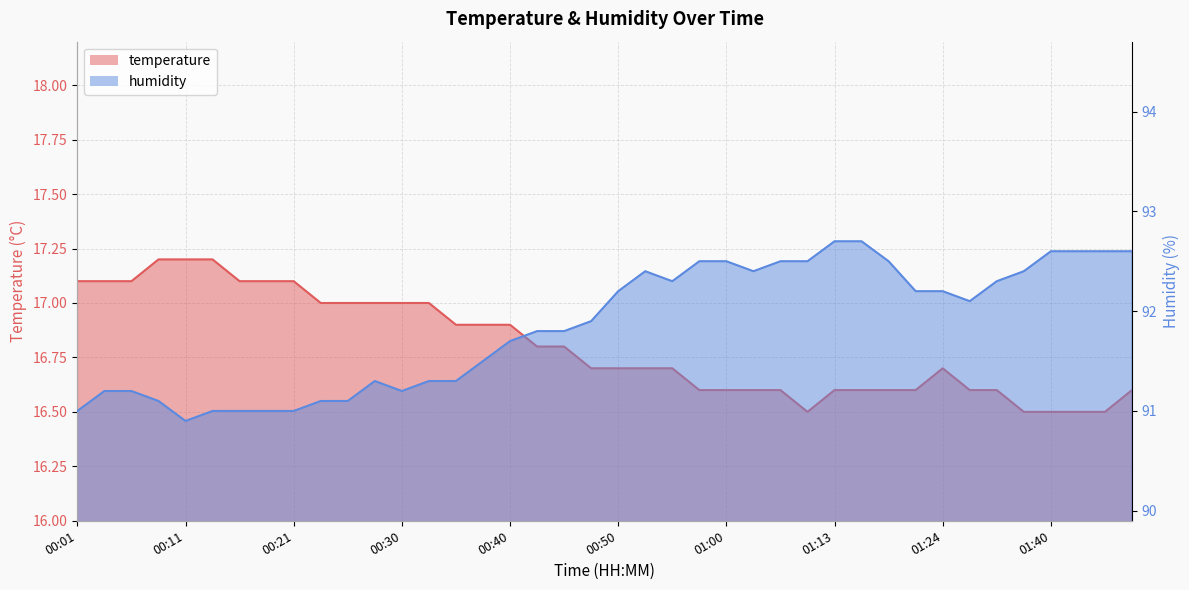

What is the maximum value for temperature?

17.2